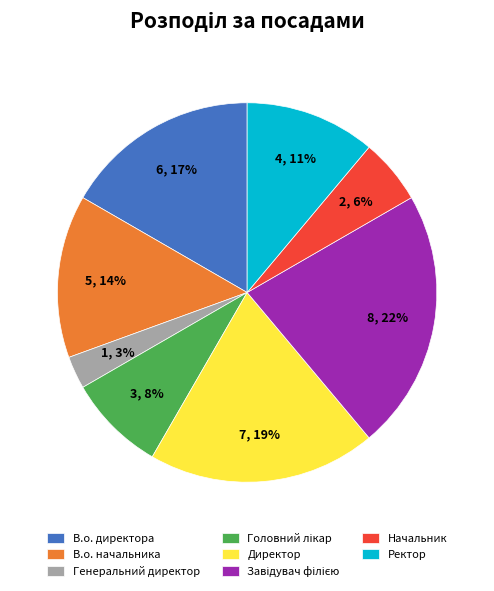

Is it true that Ректор is 24% of the pie?

False